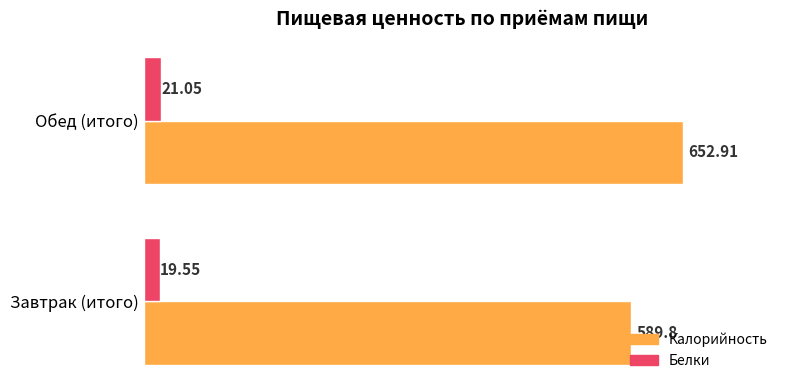

What is the sum of all Калорийность values?

1242.7